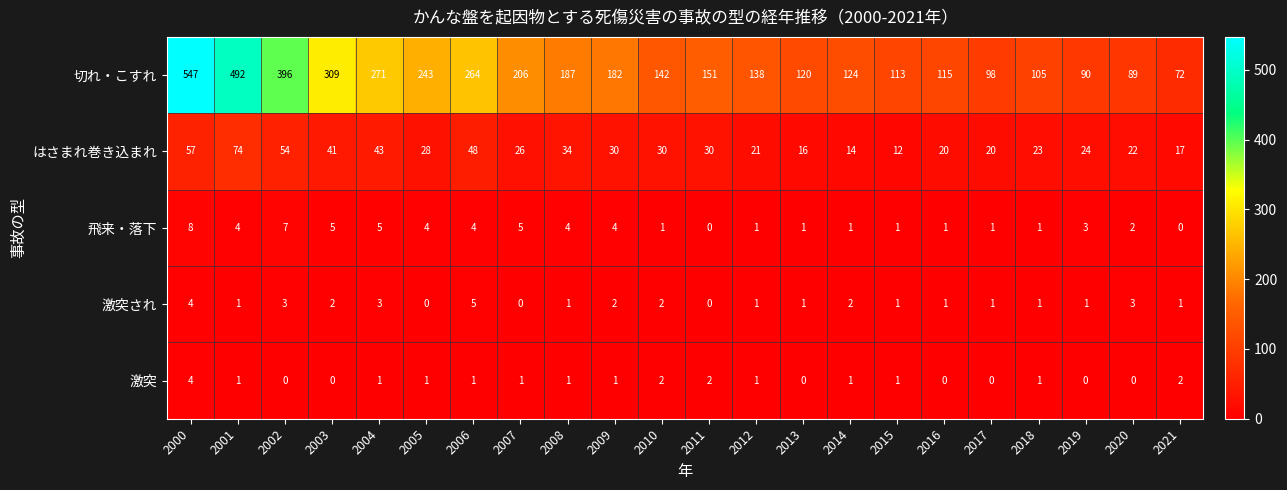

What is the sum of the 激突され values at 2001 and 2000?

5